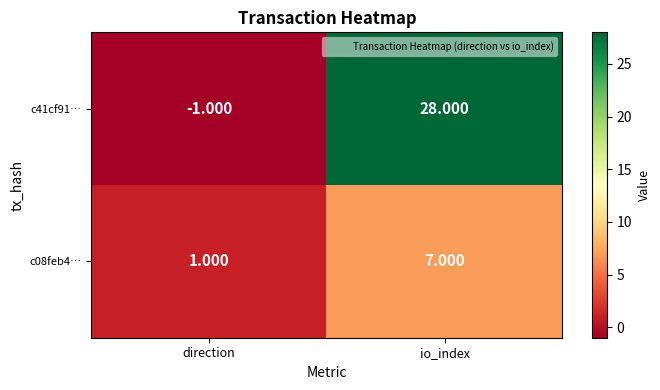

Rank the series by their maximum value, from highest to lowest.

c41cf91…, c08feb4…